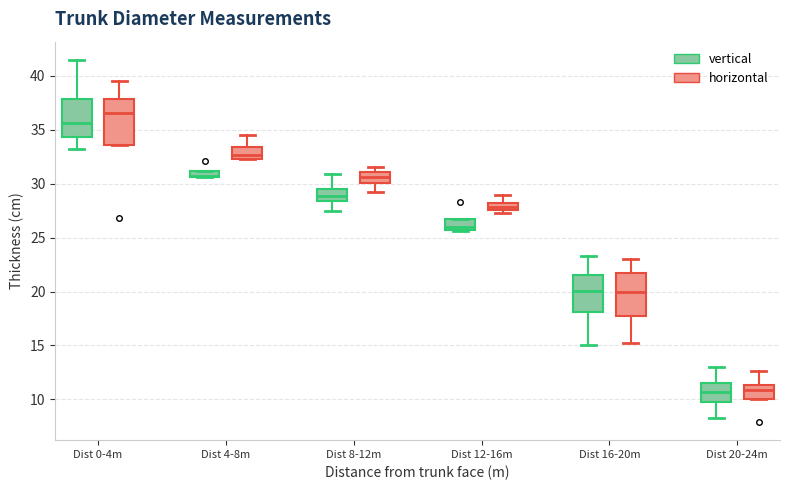

Which box has the highest median line?

Dist 0-4m (horizontal)